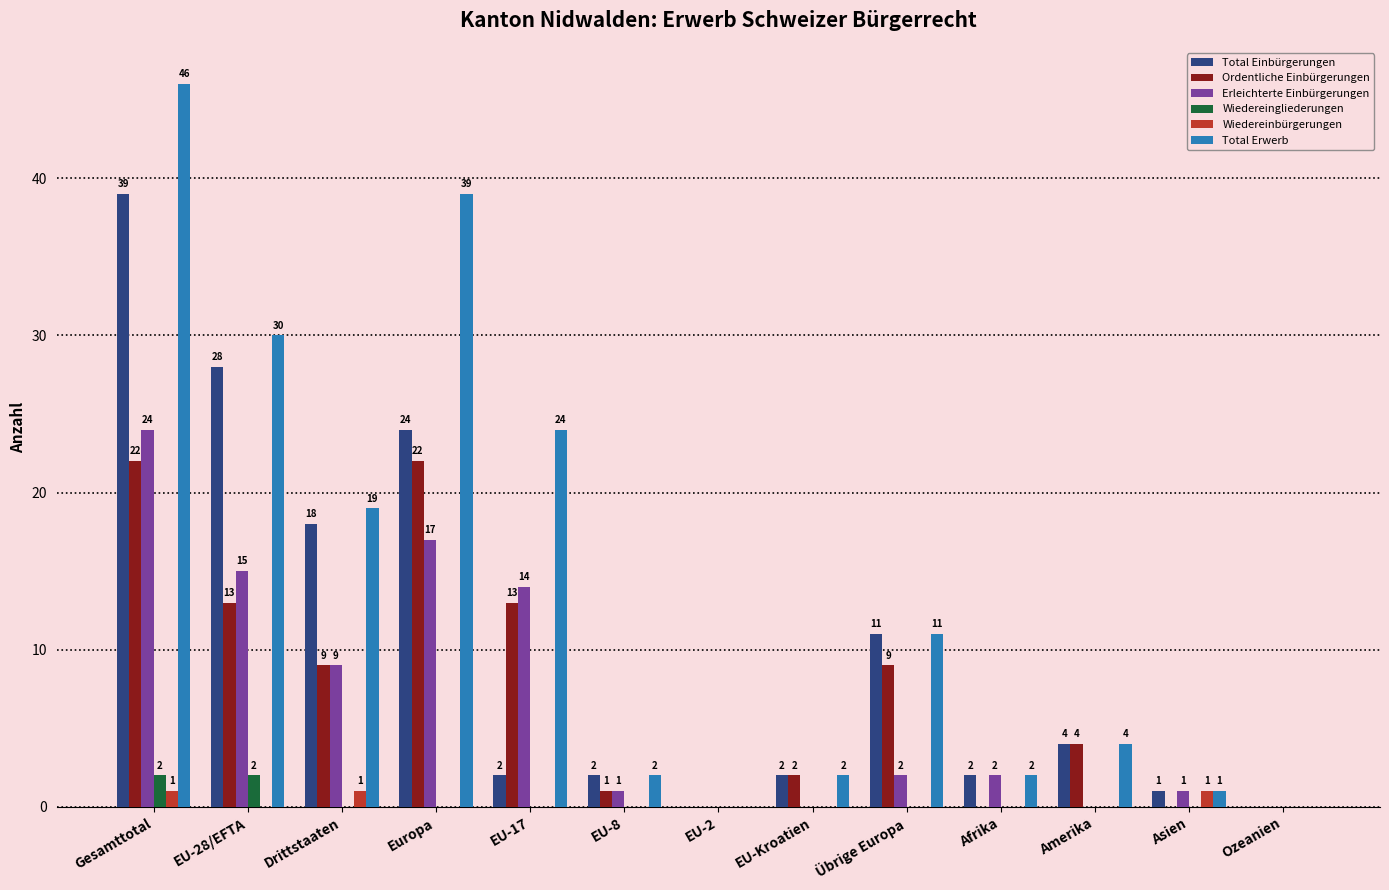

Is the value of Total Einbürgerungen at Afrika greater than the value of Erleichterte Einbürgerungen at EU-17?

No